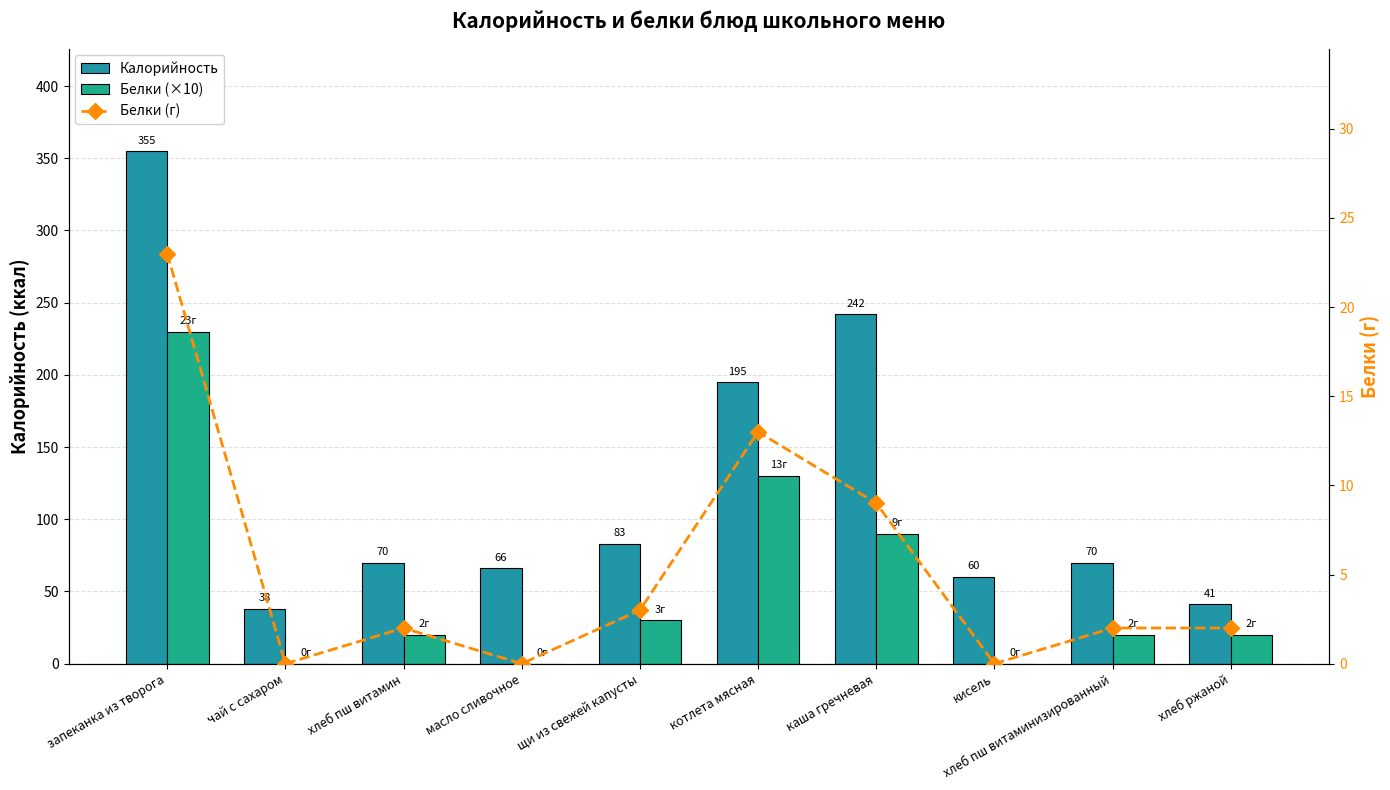

How many groups of bars are there?

10